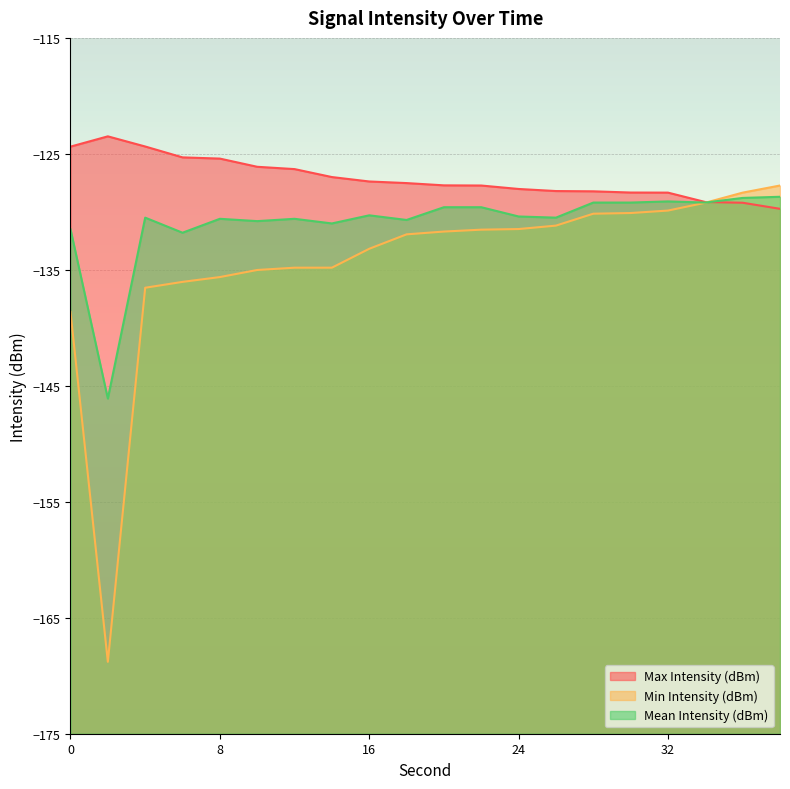

Between 2 and 30, which series saw the biggest shift?

Min Intensity (dBm)